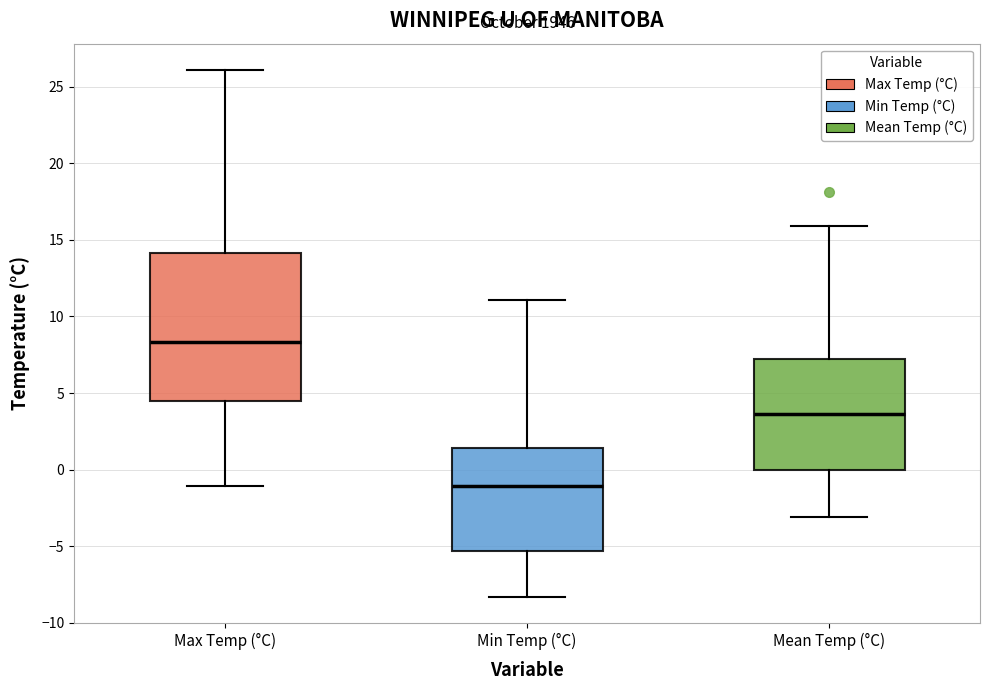

Reading left to right, read every box against the y-axis: the position of its median line, the range the box covers, and the ends of its whiskers. The values are not printed on the chart, so give them approximately, as read against the axis.

Max Temp (°C): median 8.5, box 4.5 to 14.0, whiskers -1.0 to 26.0
Min Temp (°C): median -1.0, box -5.5 to 1.5, whiskers -8.5 to 11.0
Mean Temp (°C): median 3.5, box 0.0 to 7.0, whiskers -3.0 to 16.0